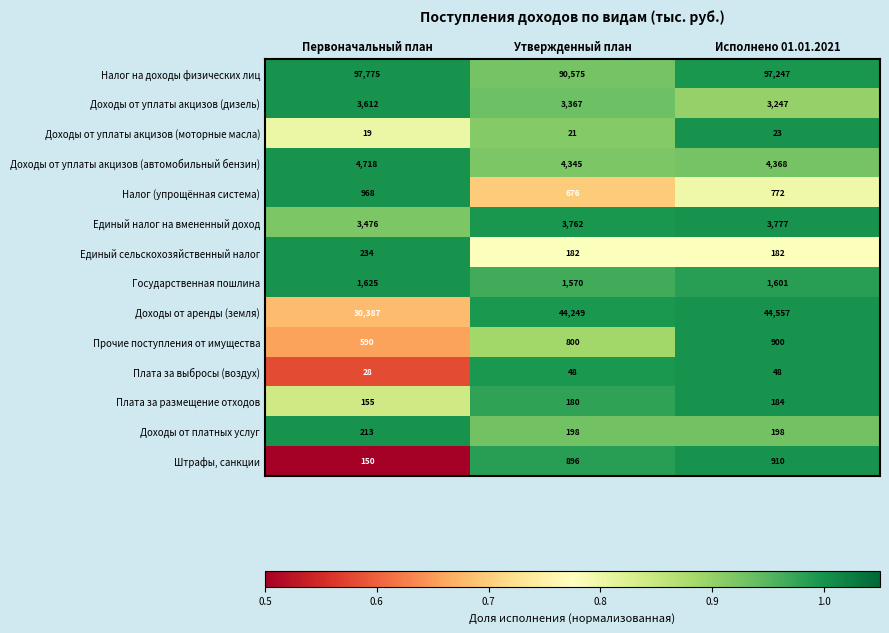

At which category is the sum across all series the highest?

Исполнено 01.01.2021